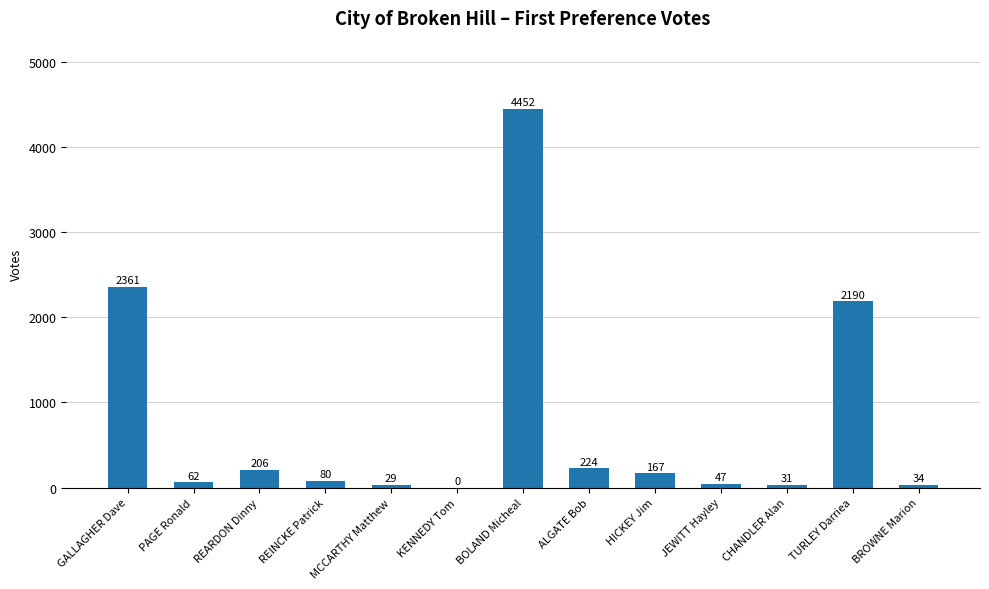

Which label corresponds to the largest value in the chart?

BOLAND Micheal